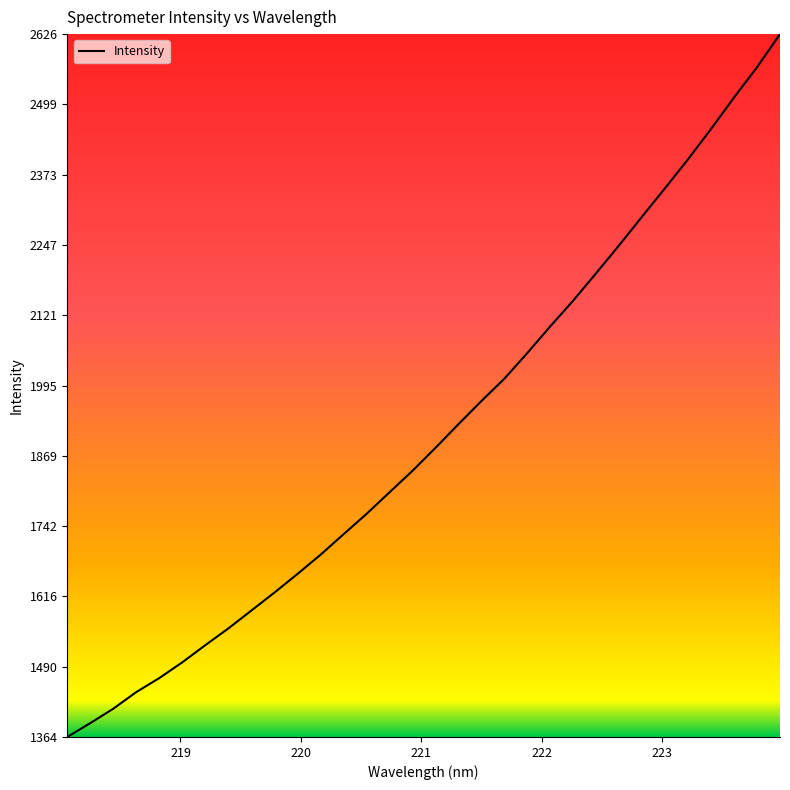

What is the average value?

1909.8